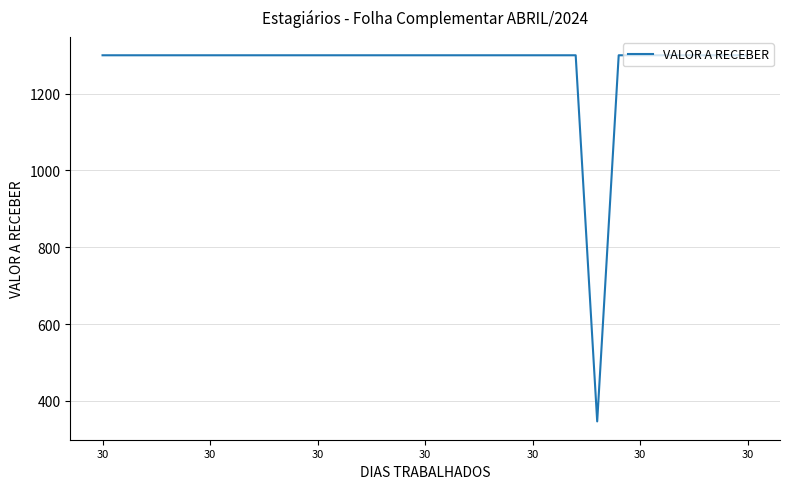

What is the greatest value displayed?

1300.0